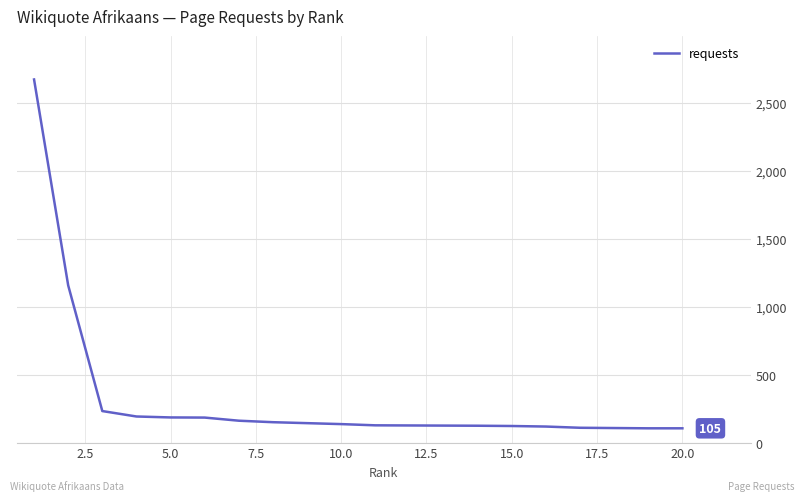

What is the smallest value displayed?

105